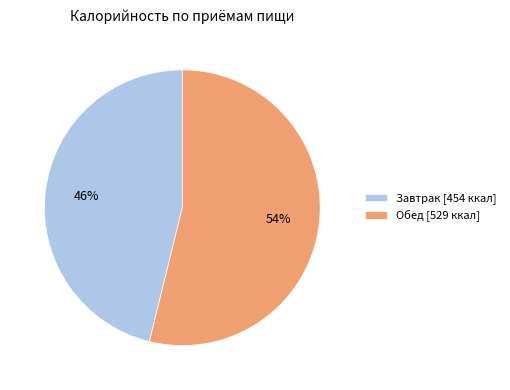

The Обед slice represents 54% of the pie. True or false?

True